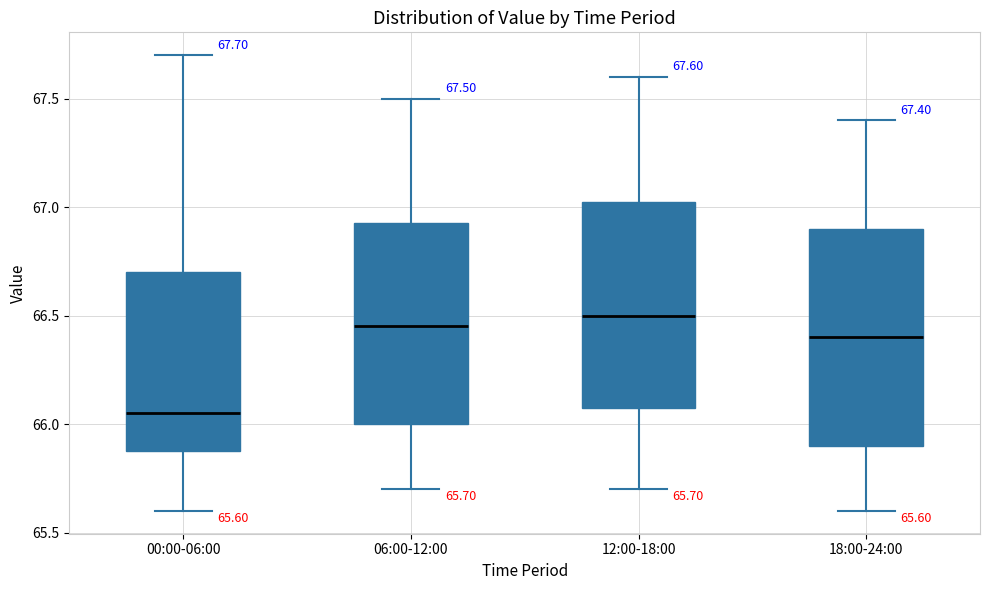

Which box has the lowest median line?

00:00-06:00